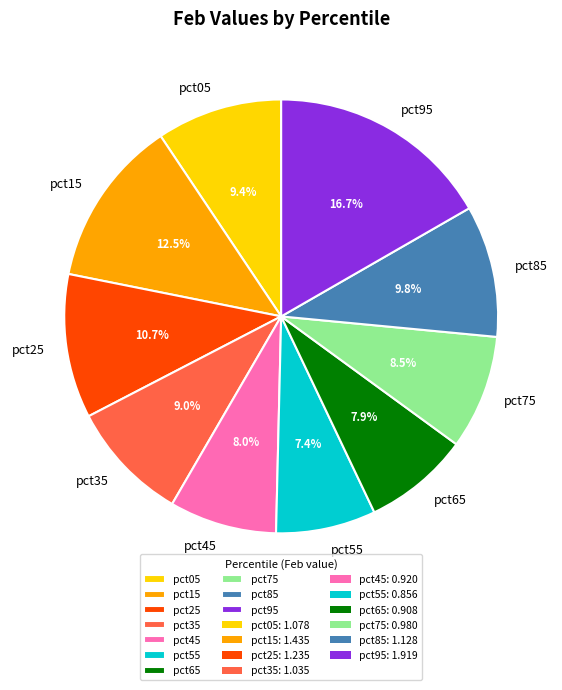

How many segments does this pie chart have?

10